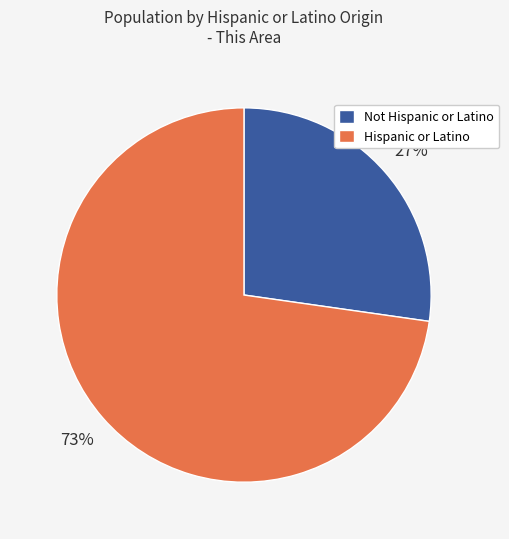

Is there any slice that represents more than half of the pie?

Yes